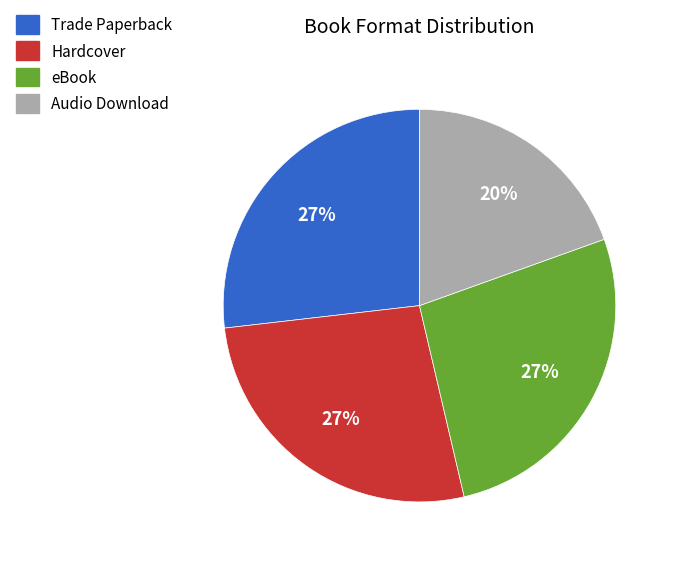

Approximately how many times larger is the value at Trade Paperback compared to eBook?

1.0